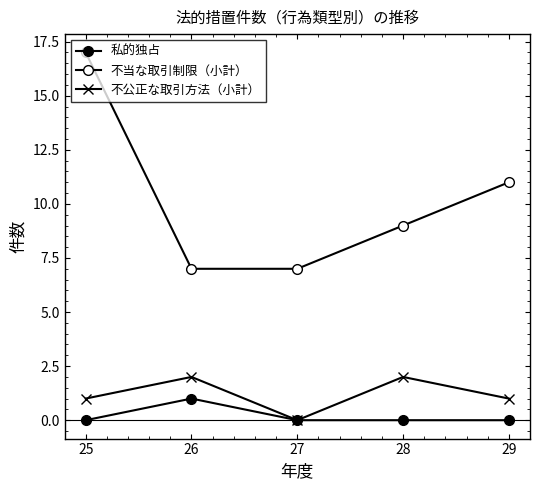

How many values in the 不当な取引制限（小計） series are below 9?

2